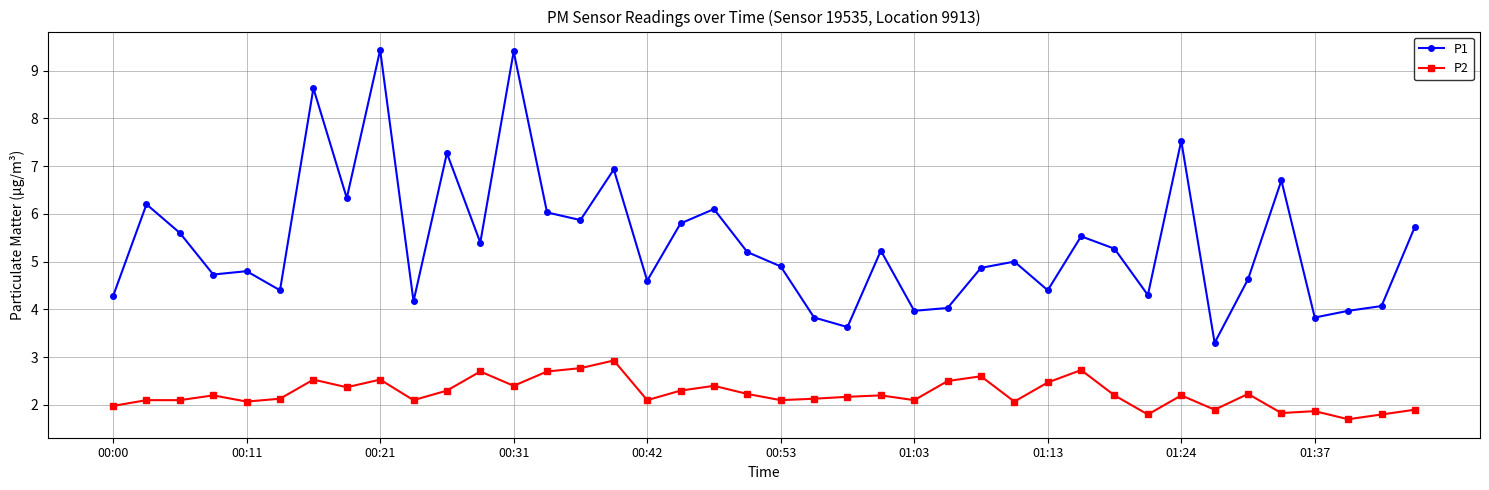

What is the lowest value of the P1 series?

3.3